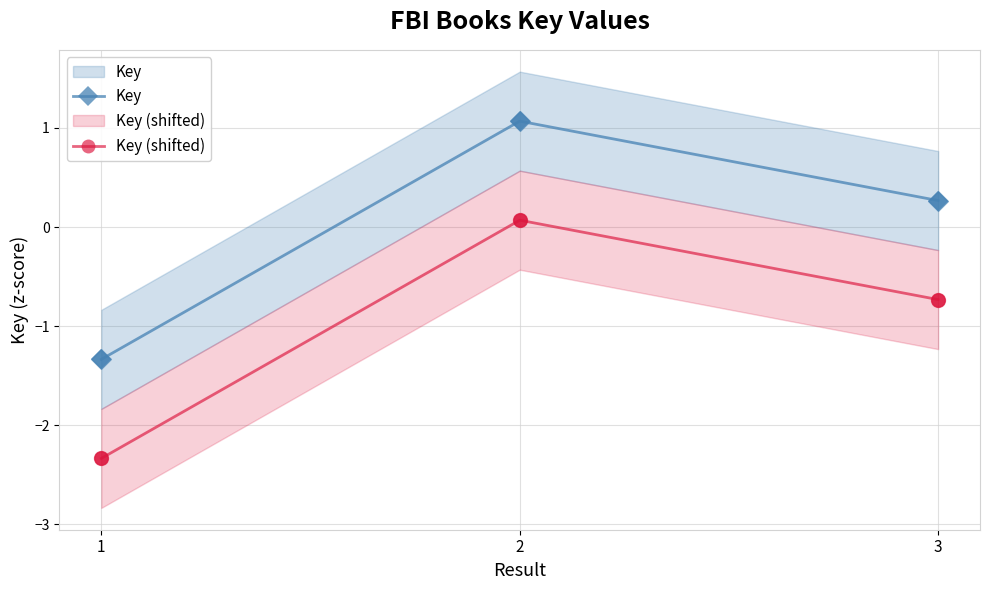

Which series reaches the maximum Y coordinate?

Key